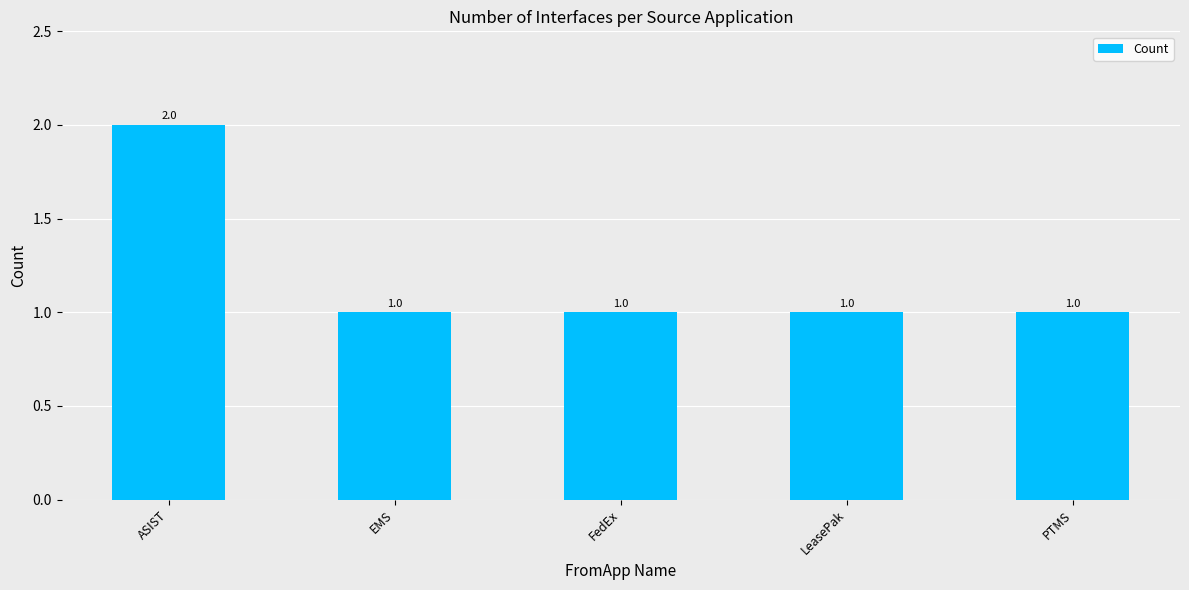

Count the values in the range 1 to 2.

5